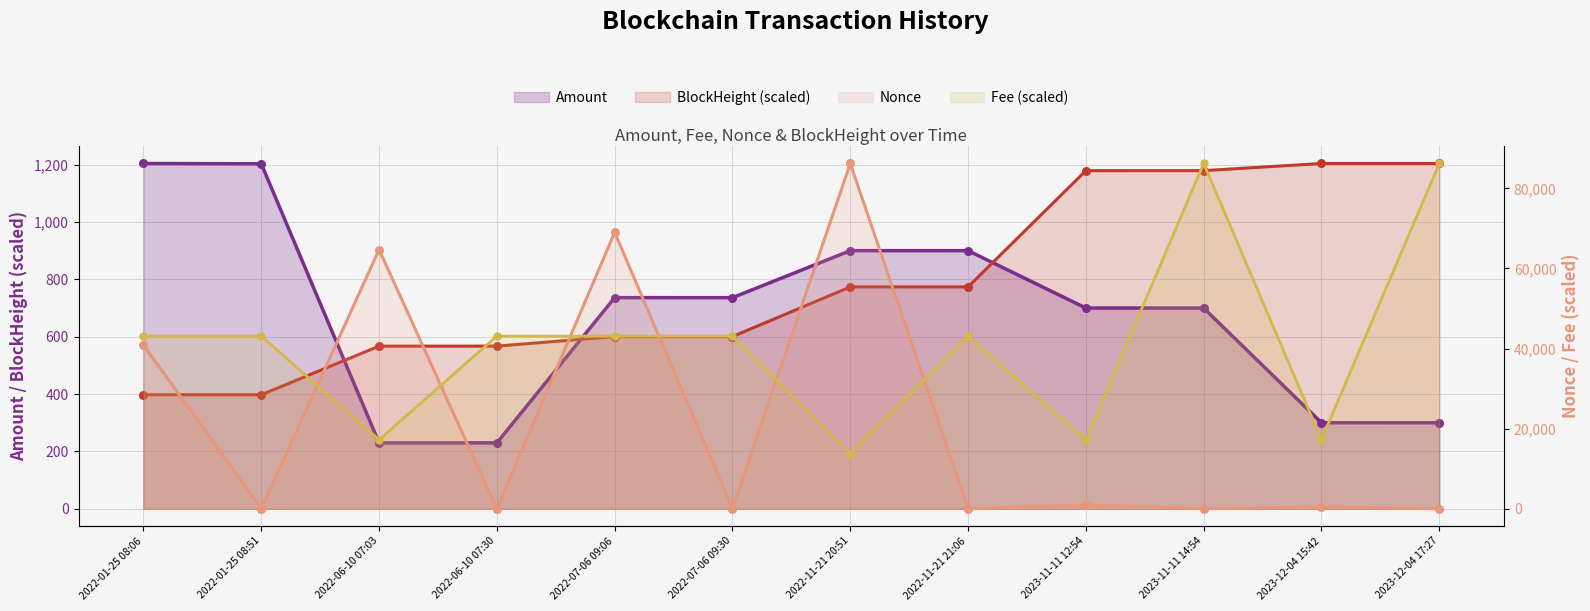

Is the value of Fee at 2022-11-21 21:06 greater than the value of BlockHeight at 2022-01-25 08:06?

Yes